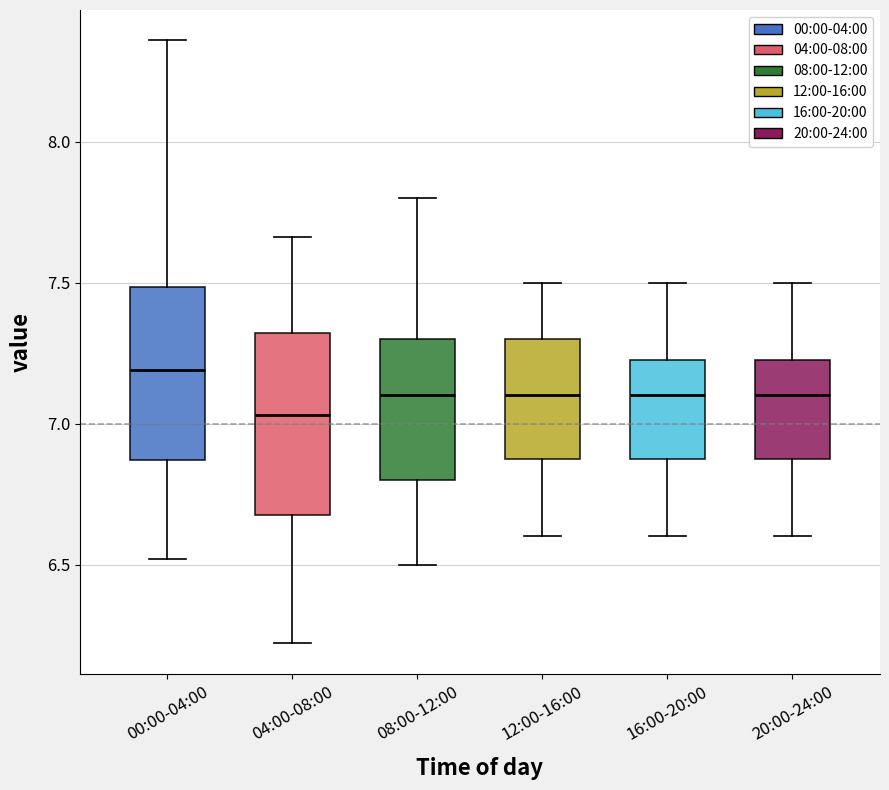

Which box's median line is the lowest?

04:00-08:00